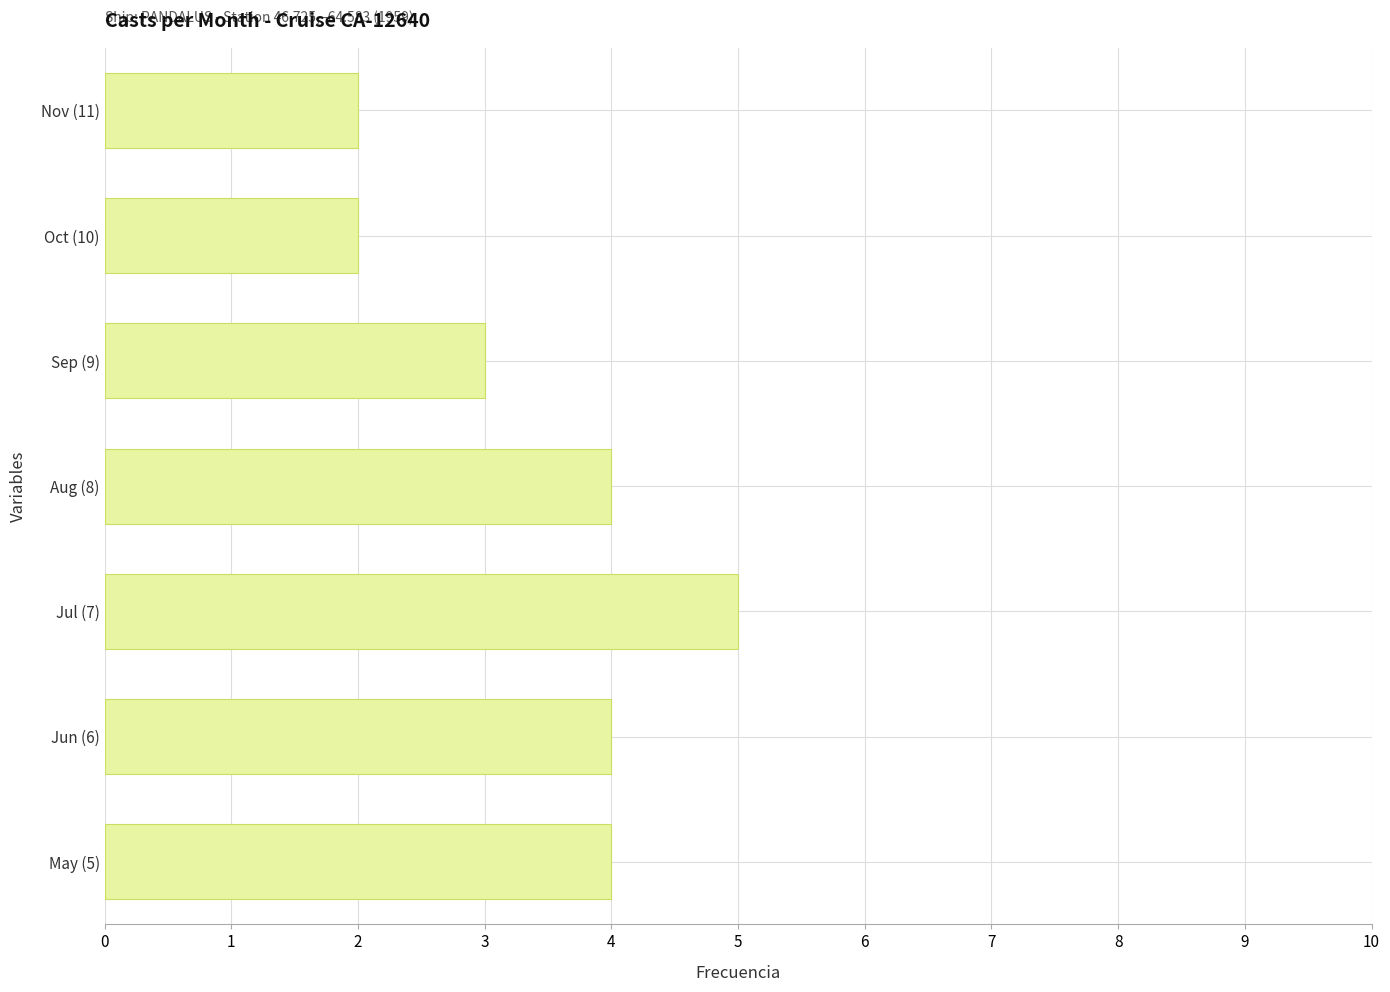

What is the difference between the values at Nov (11) and Jul (7)?

3